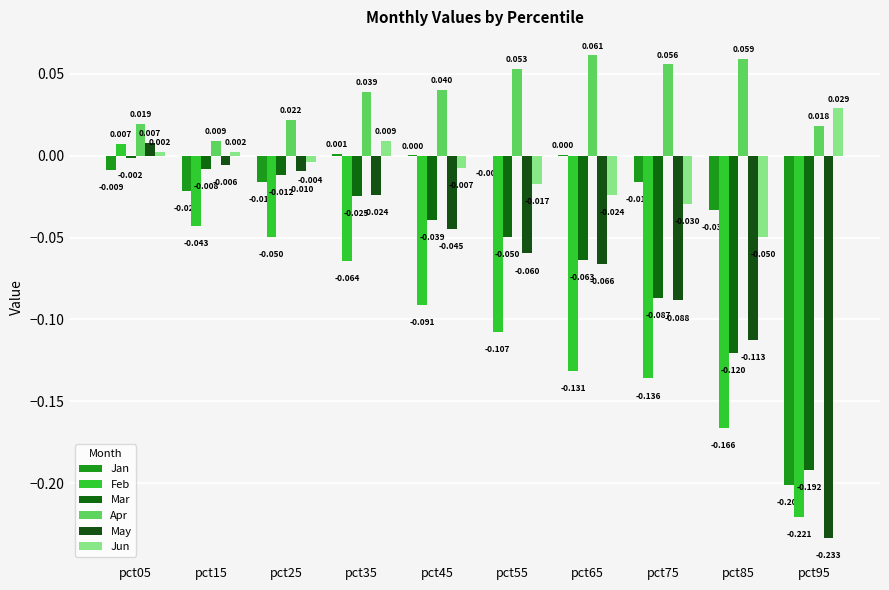

Count the number of data series in this chart.

6